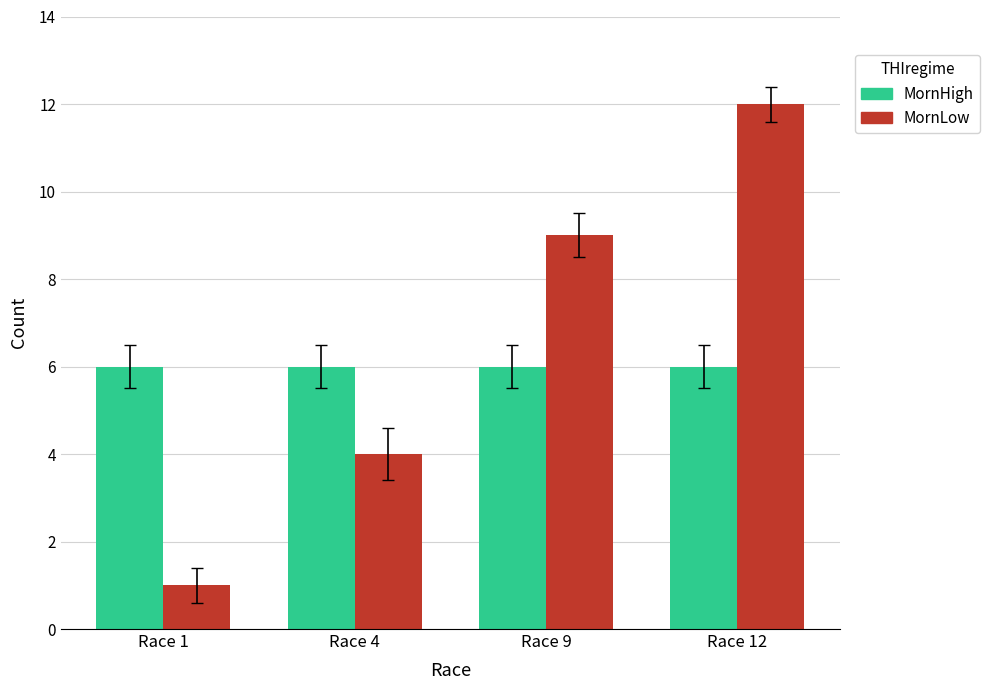

What is the value of the MornHigh bar at the 3rd from the left?

6